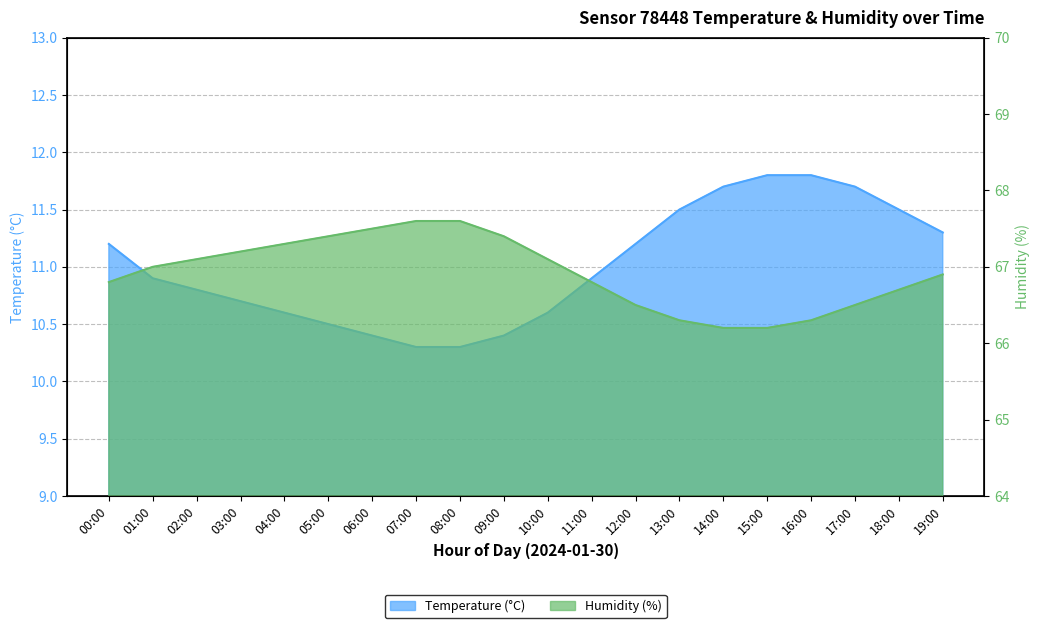

What are all the series names shown in the legend?

temperature, humidity